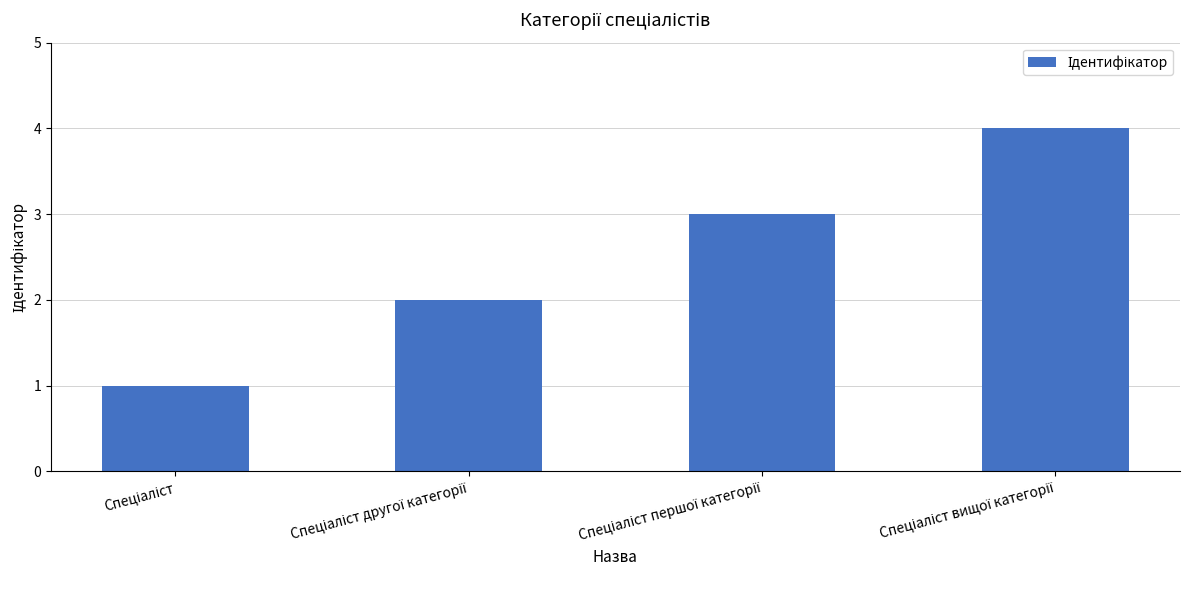

What is the greatest value displayed?

4